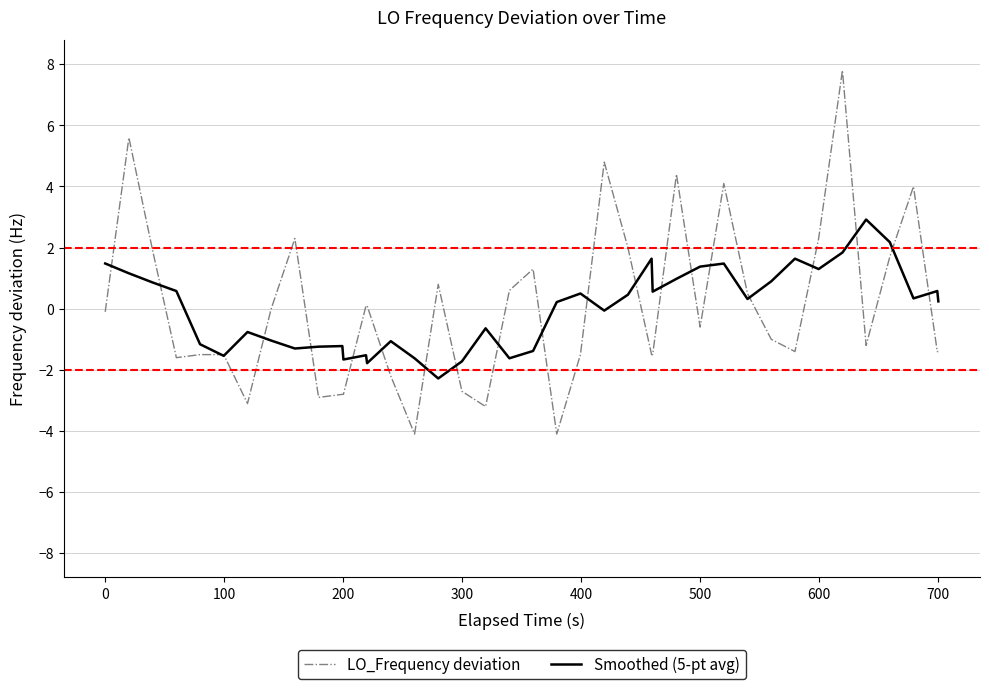

List the series in order of their peak value, highest first.

LO_Frequency deviation, Smoothed (5-pt avg)